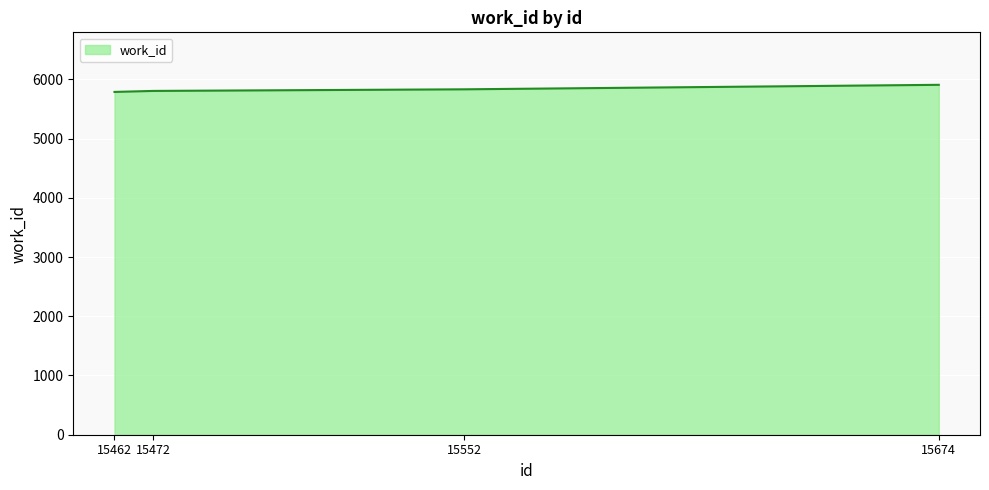

How many categories are shown in the chart?

4